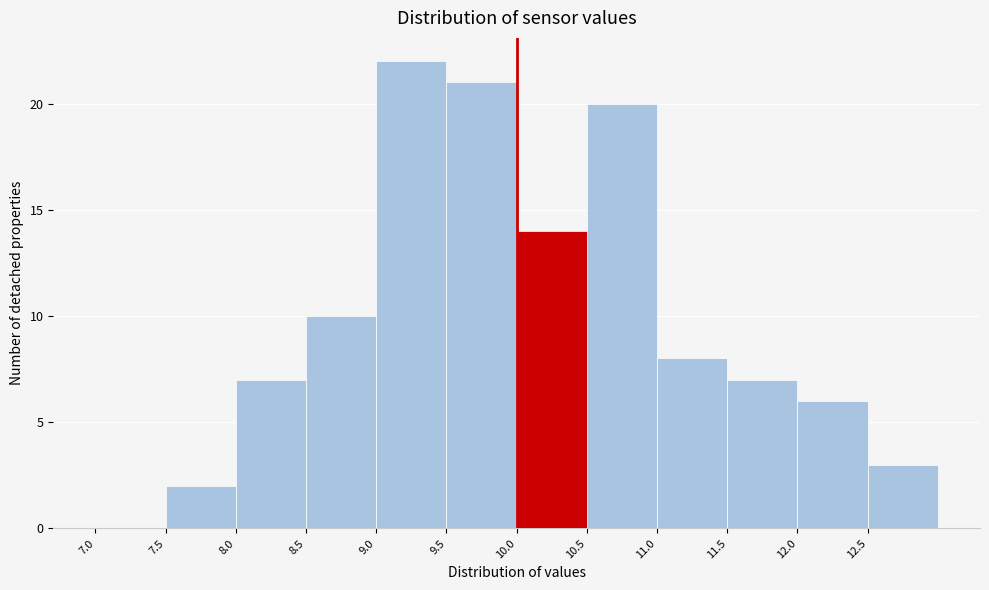

Reading left to right, transcribe this chart: for each bar, give the range it covers on the x-axis and its height. The values are not printed on the chart, so give them approximately, as read against the axis.

7.0 to 7.5: 0
7.5 to 8.0: 2
8.0 to 8.5: 7
8.5 to 9.0: 10
9.0 to 9.5: 22
9.5 to 10.0: 21
10.0 to 10.5: 14
10.5 to 11.0: 20
11.0 to 11.5: 8
11.5 to 12.0: 7
12.0 to 12.5: 6
12.5 to 13.0: 3